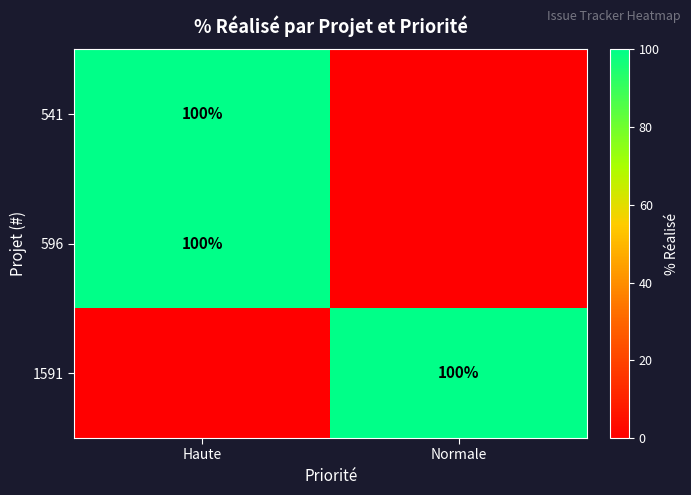

Is it true that 1591 equals 100 at Normale?

True